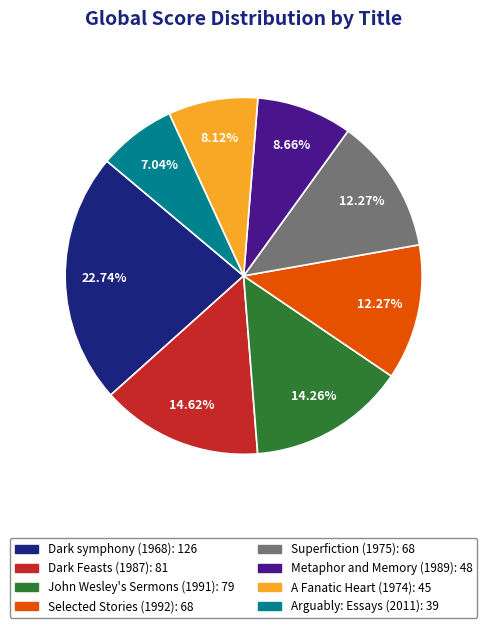

The Superfiction (1975) slice represents 12% of the pie. True or false?

True